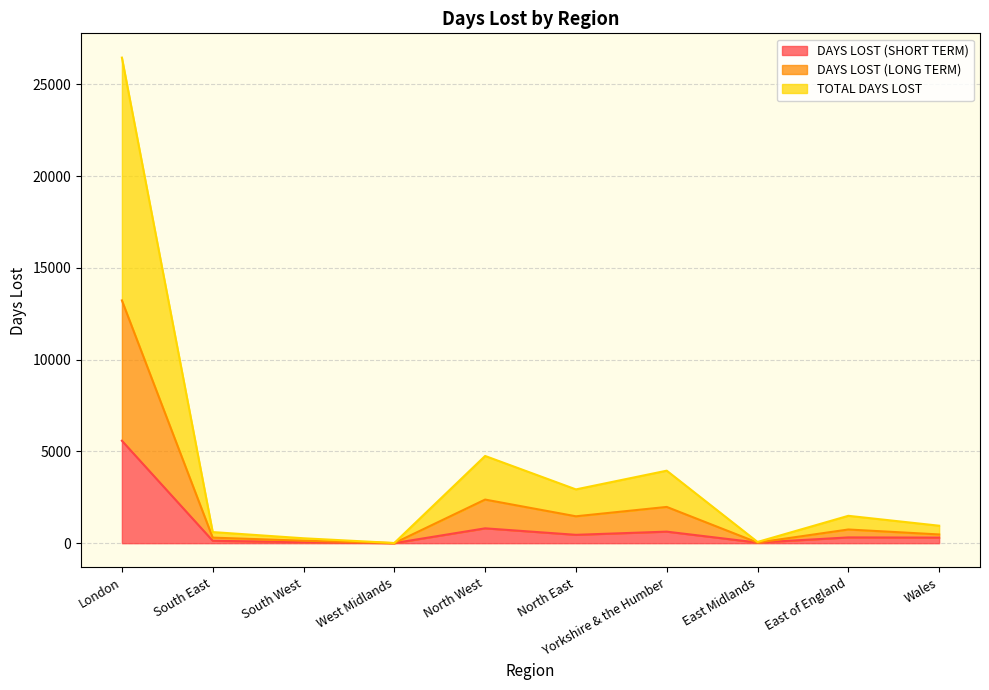

Where is DAYS LOST (SHORT TERM) nearest to the value 2793?

North West